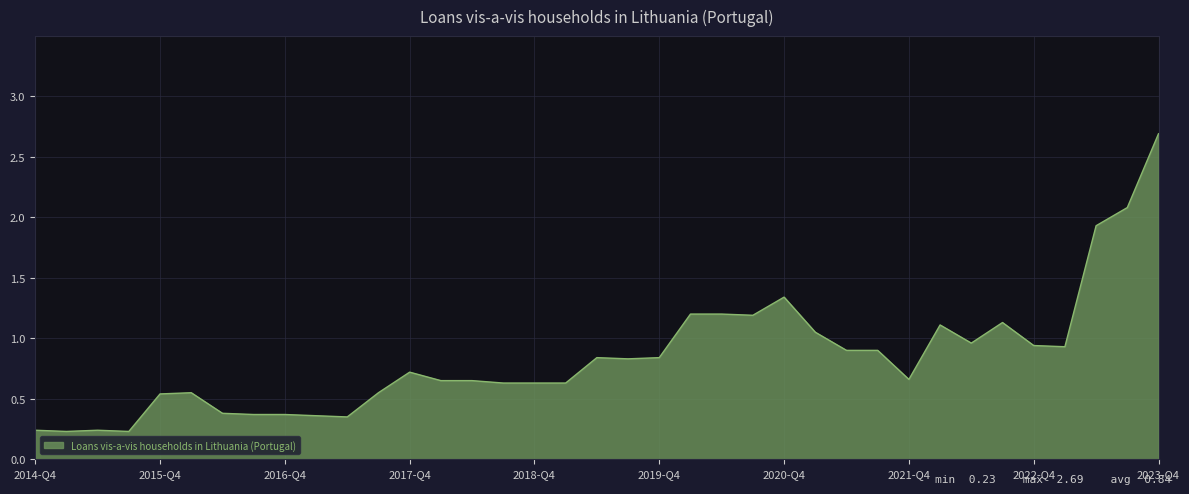

What is the maximum value shown in the chart?

2.7